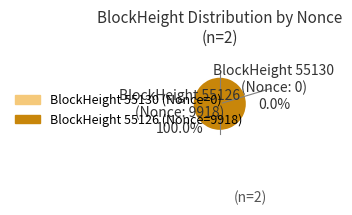

Which has a higher value, 55130 or 55126?

55126